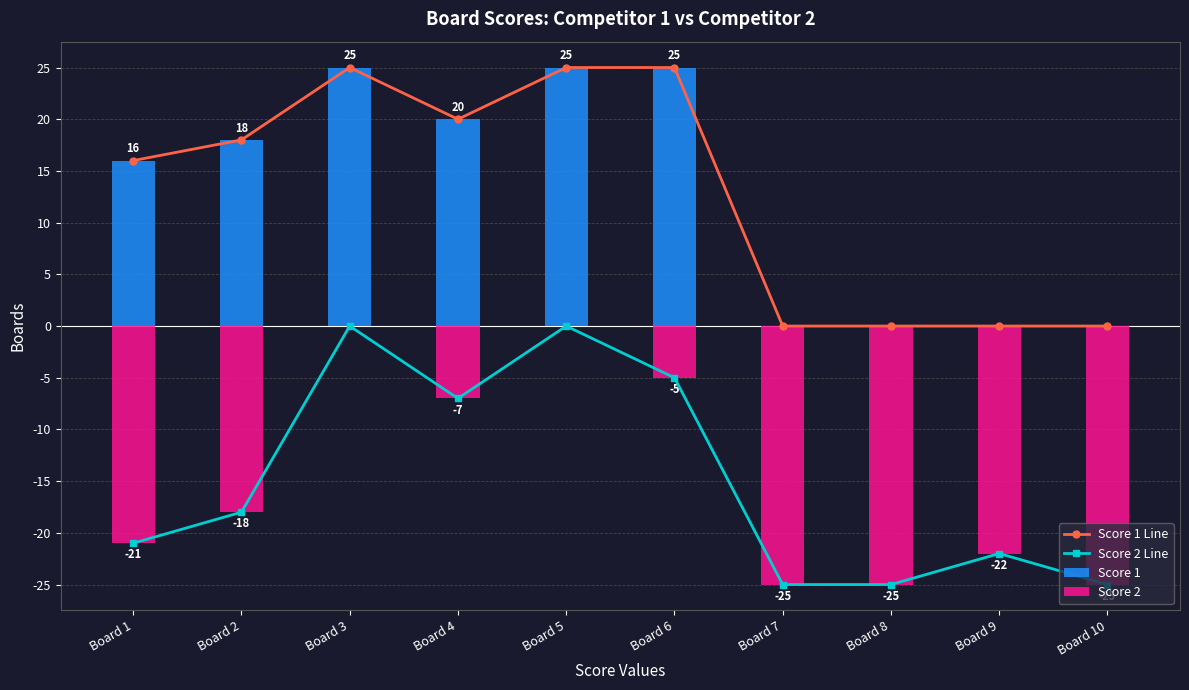

How many values in Score 2 Line are below zero?

8